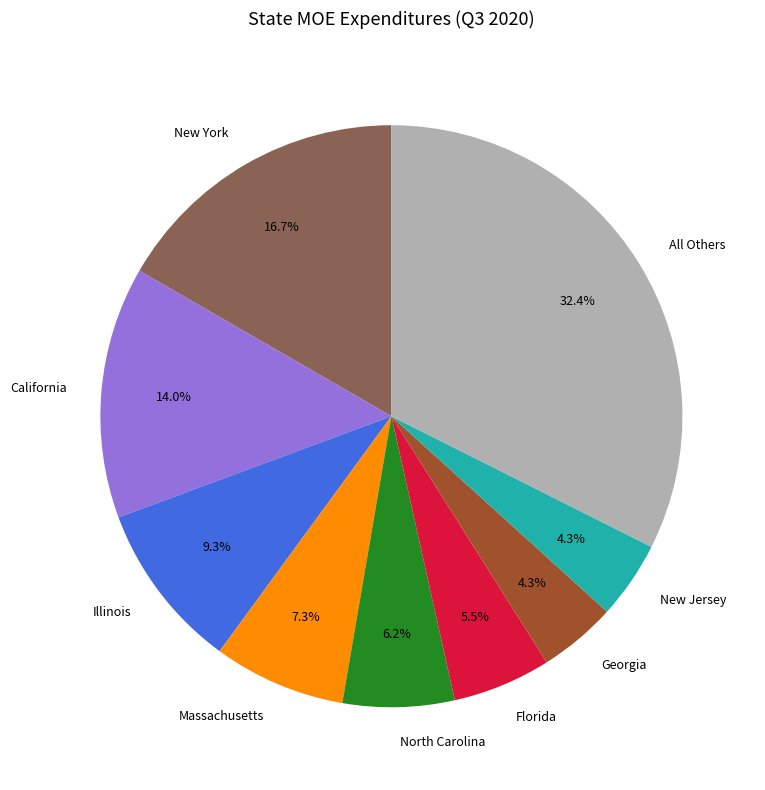

Does any single category account for the majority?

No